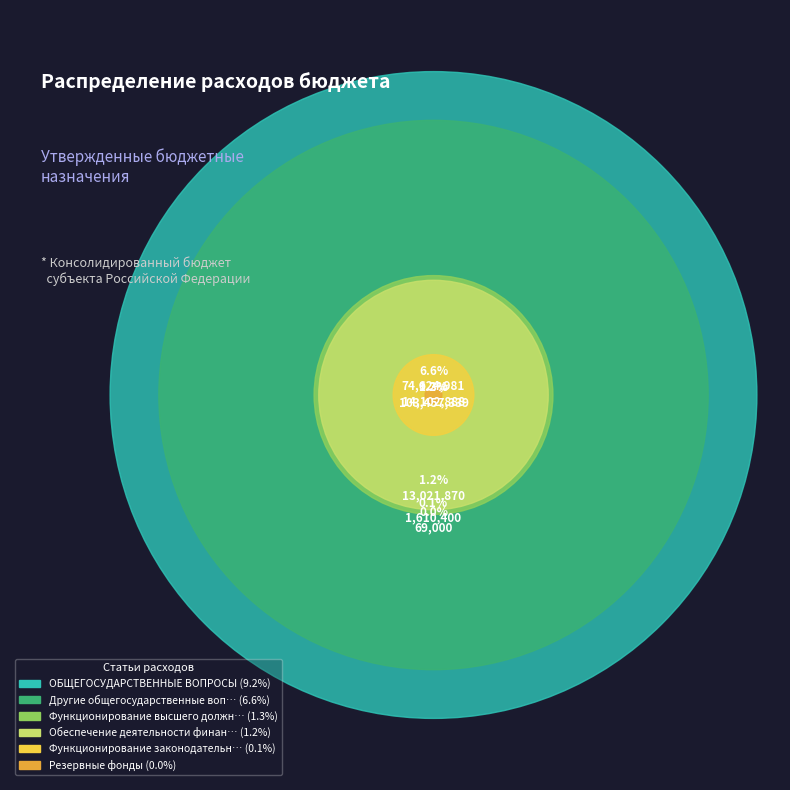

What is the change in value from Обеспечение деятельности финансовых органов to Другие общегосударственные вопросы?

+61603110.6